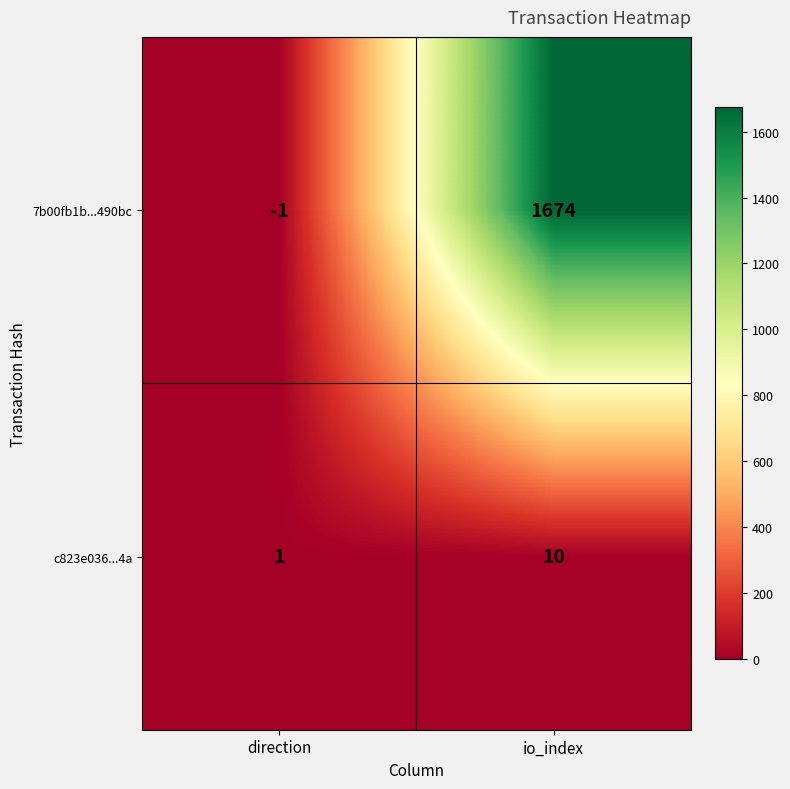

Where is c823e036...4a nearest to the value 5?

direction